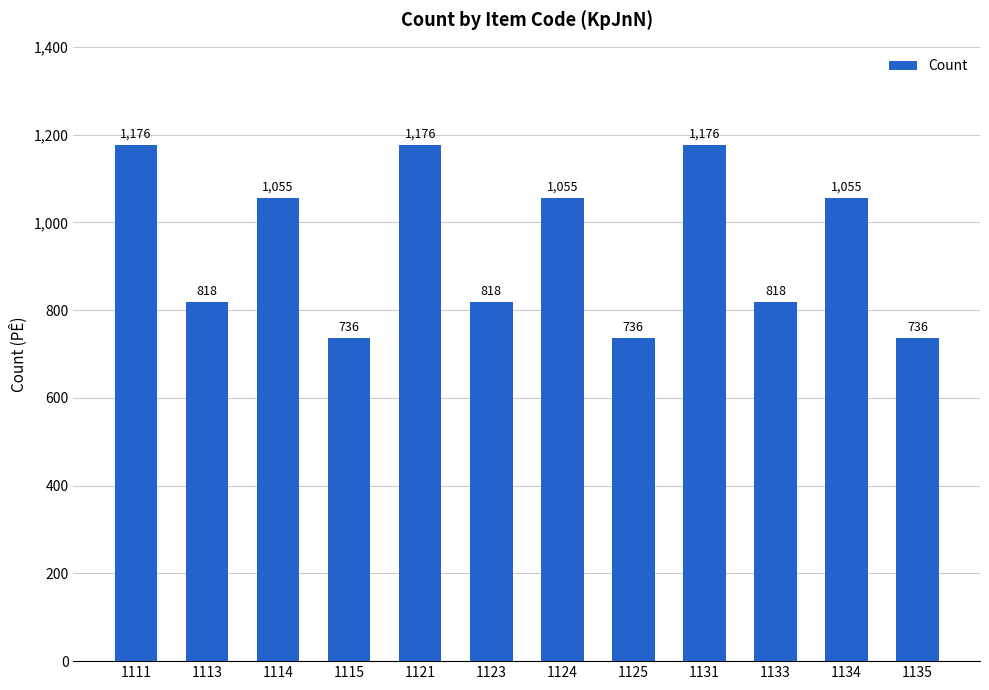

Reading left to right, extract all data points from this chart.

1176	818	1055	736	1176	818	1055	736	1176	818	1055	736